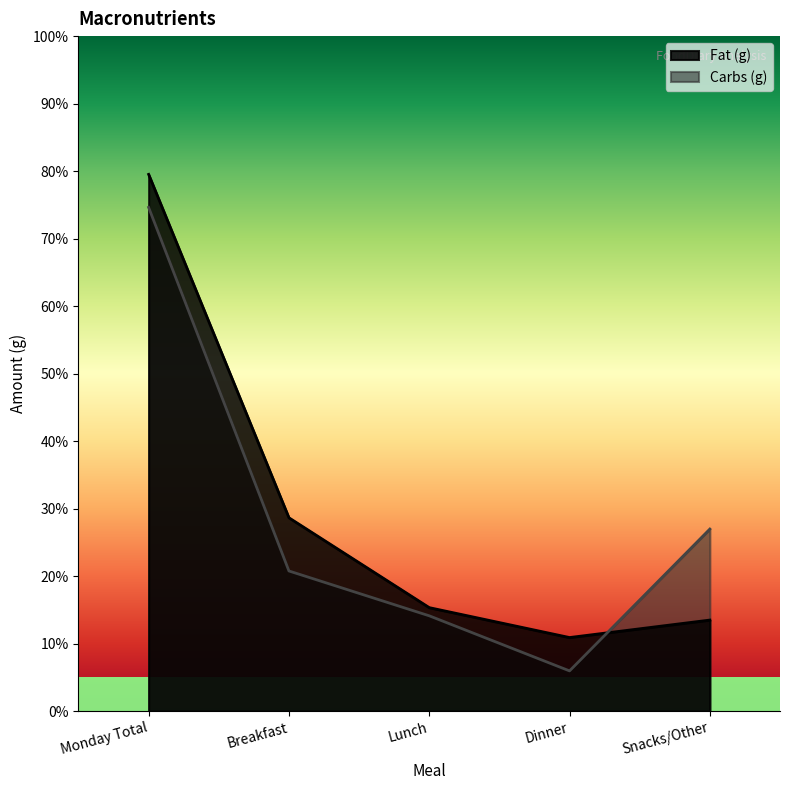

How many lines are shown in the chart?

2